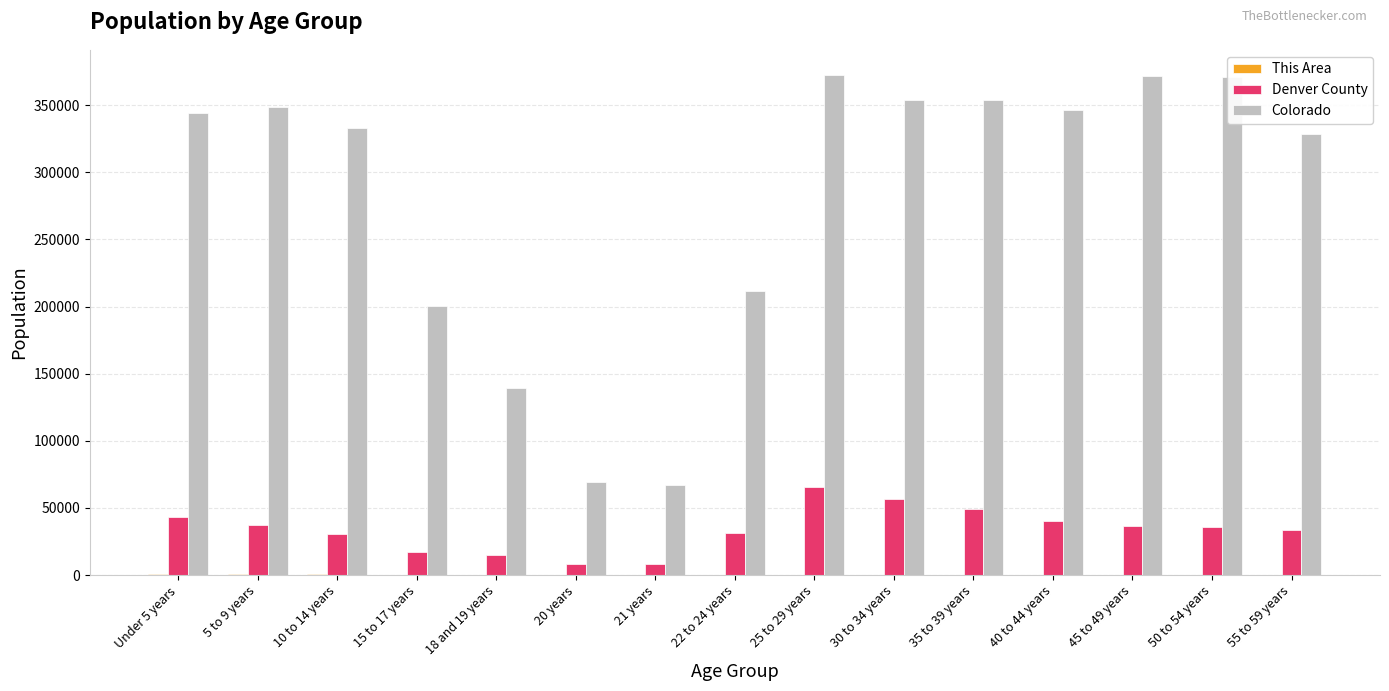

How many categories are shown in the chart?

15